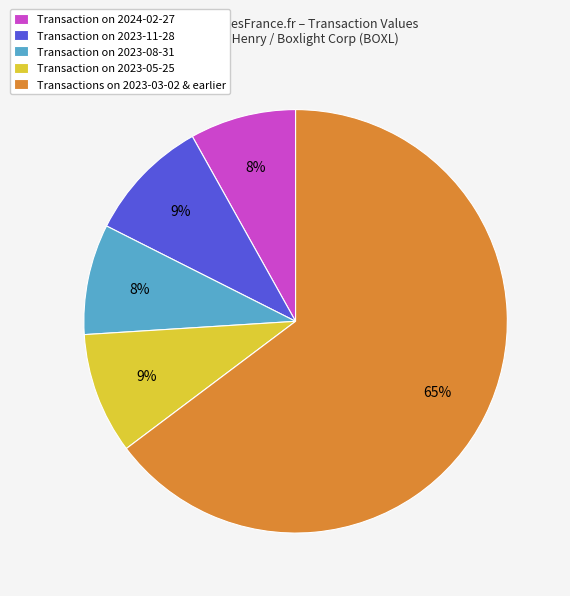

What is the largest slice in the pie chart?

Transactions on 2023-03-02 & earlier